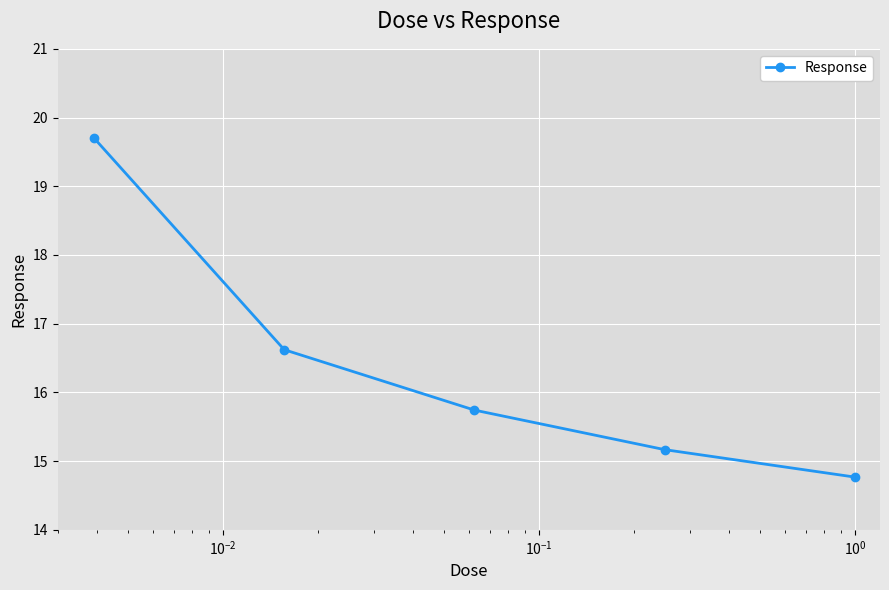

What is the value of the 1st point from the left?

19.7